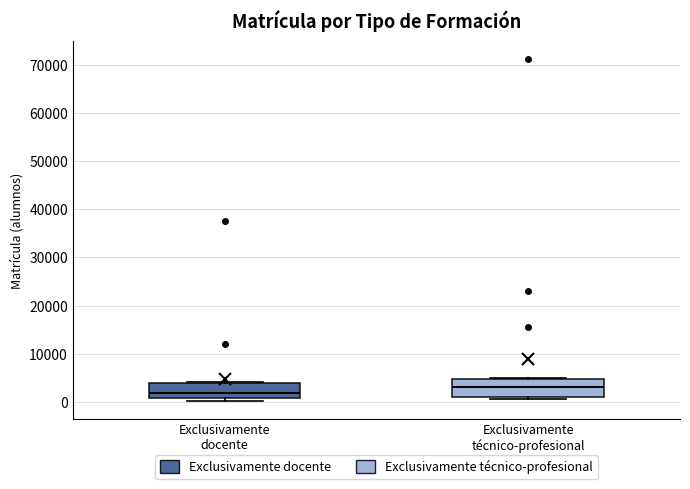

Reading left to right, read every box against the y-axis: the position of its median line, the range the box covers, and the ends of its whiskers. The values are not printed on the chart, so give them approximately, as read against the axis.

Exclusivamente docente: median 2000, box 1000 to 4000, whiskers 0 to 4000
Exclusivamente técnico-profesional: median 3000, box 1000 to 5000, whiskers 1000 (just below the box's lower edge) to 5000